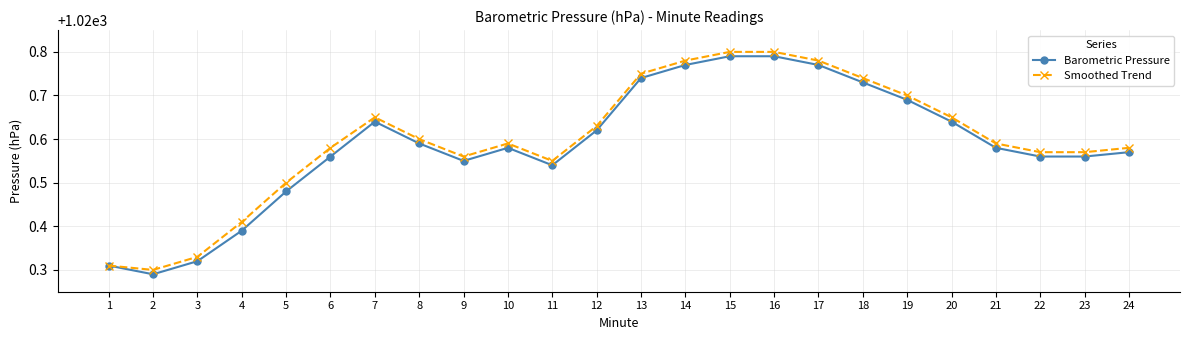

How many Smoothed Trend values are between 1020 and 1021?

24